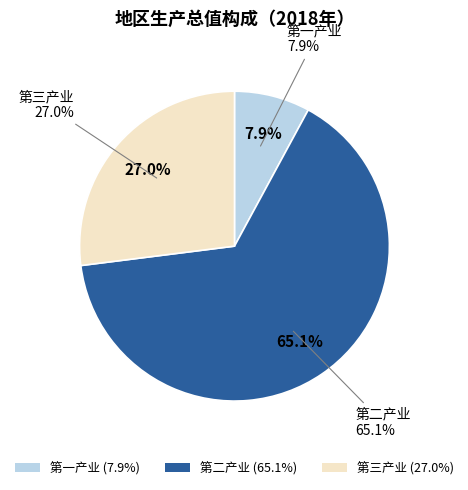

Which slice is the smallest?

第一产业